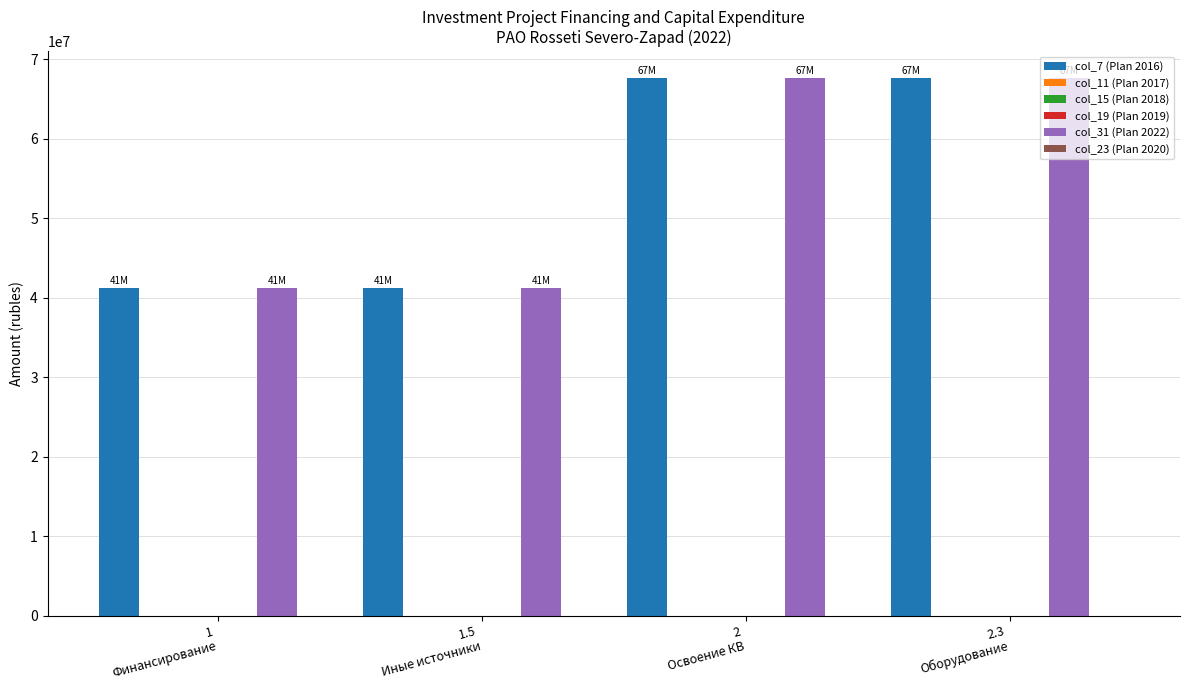

Reading right to left, transcribe all the data shown in this chart.

col_7 (Plan 2016): 2.3
Оборудование=67631267	2
Освоение КВ=67631267	1.5
Иные источники=41157520	1
Финансирование=41157520
col_11 (Plan 2017): 2.3
Оборудование=0	2
Освоение КВ=0	1.5
Иные источники=0	1
Финансирование=0
col_15 (Plan 2018): 2.3
Оборудование=0	2
Освоение КВ=0	1.5
Иные источники=0	1
Финансирование=0
col_19 (Plan 2019): 2.3
Оборудование=0	2
Освоение КВ=0	1.5
Иные источники=0	1
Финансирование=0
col_31 (Plan 2022): 2.3
Оборудование=67631267	2
Освоение КВ=67631267	1.5
Иные источники=41157520	1
Финансирование=41157520
col_23 (Plan 2020): 2.3
Оборудование=0	2
Освоение КВ=0	1.5
Иные источники=0	1
Финансирование=0